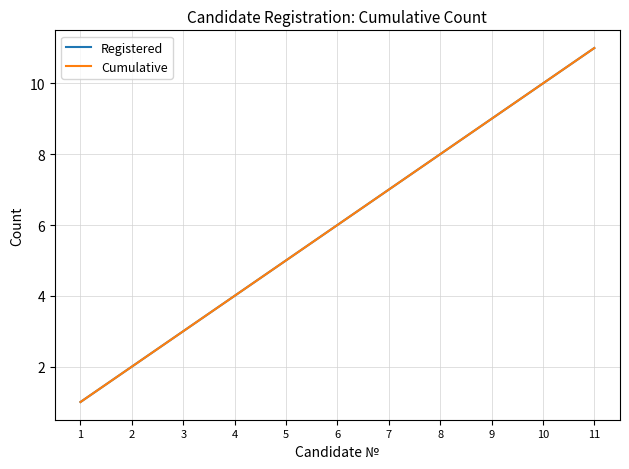

True or false: Registered and Cumulative cross at least once.

False